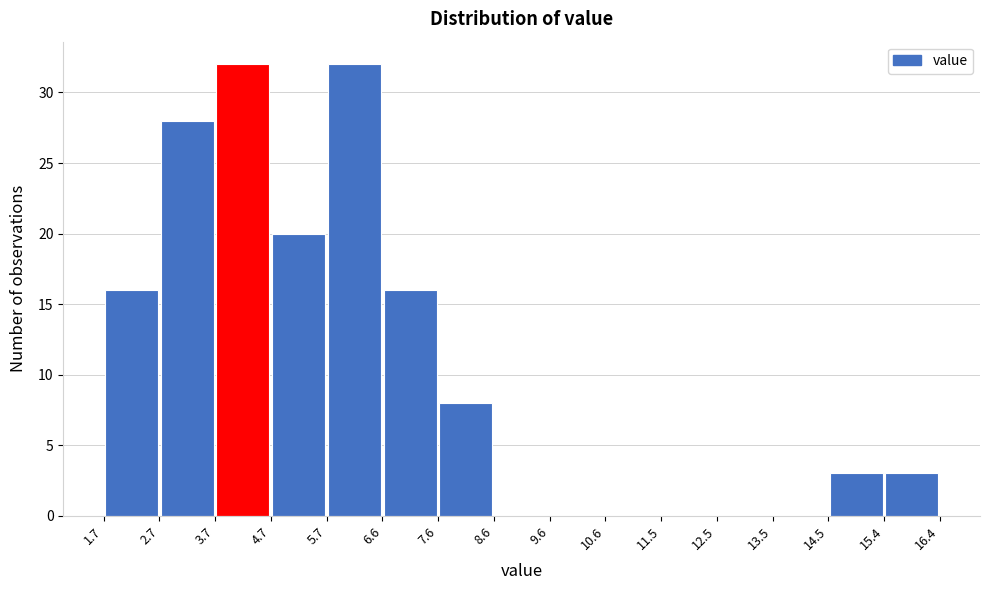

Reading left to right, list every bar in this chart as the range it spans on the x-axis followed by its height. The values are not printed on the chart, so give them approximately, as read against the axis.

1.7 to 2.7: 16
2.7 to 3.7: 28
3.7 to 4.7: 32
4.7 to 5.7: 20
5.7 to 6.6: 32
6.6 to 7.6: 16
7.6 to 8.6: 8
8.6 to 9.6: 0
9.6 to 10.6: 0
10.6 to 11.5: 0
11.5 to 12.5: 0
12.5 to 13.5: 0
13.5 to 14.5: 0
14.5 to 15.4: 3
15.4 to 16.4: 3